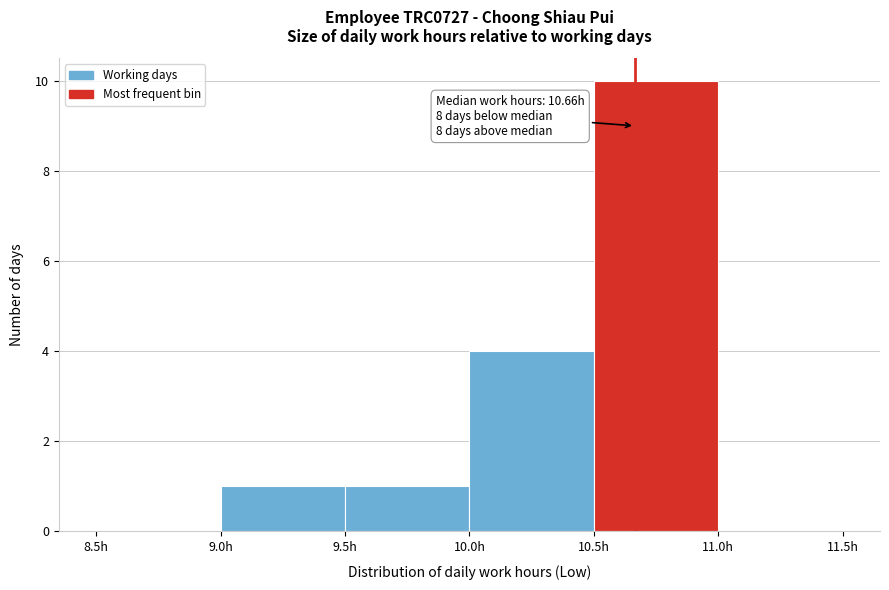

Over which range of the x-axis is the bar tallest?

10.5 to 11.0